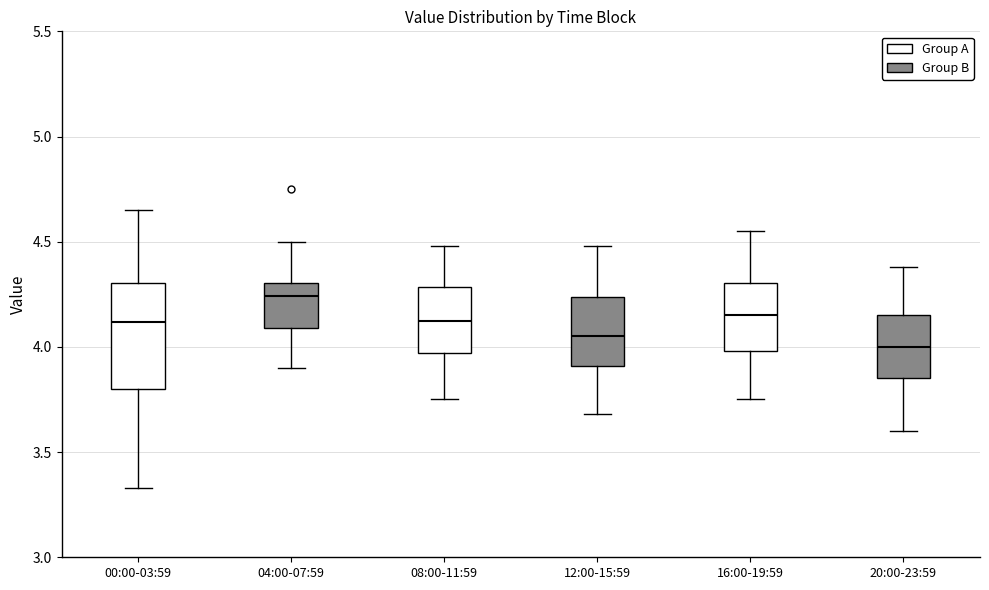

Where is the lower edge of the box for 12:00-15:59 on the y-axis? The values are not printed on the chart, so give them approximately, as read against the axis.

3.90